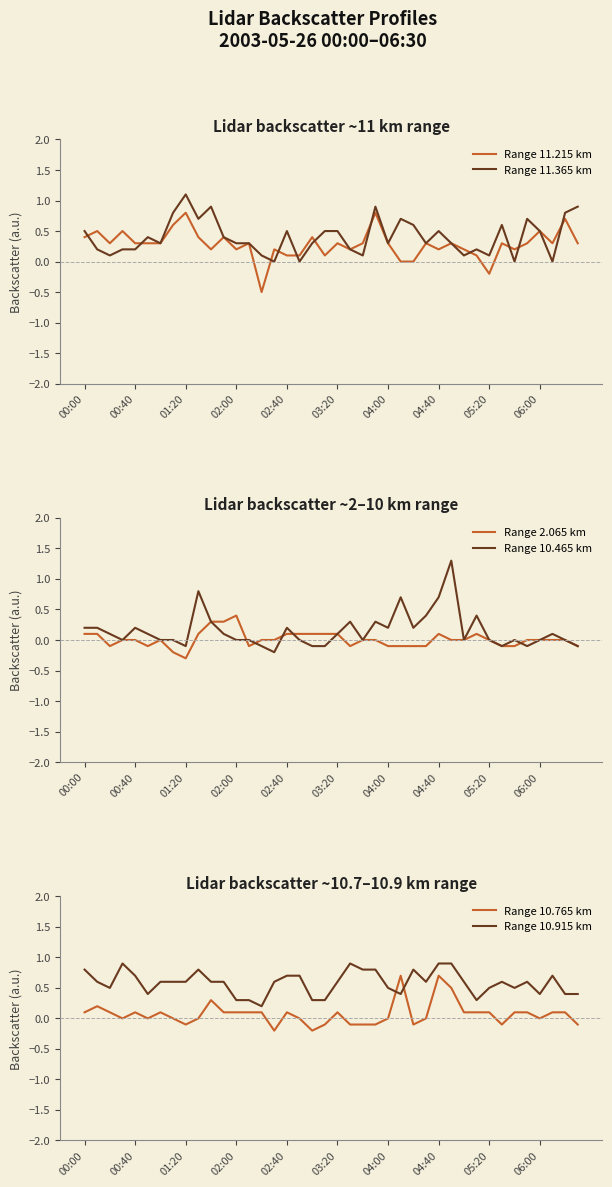

What is the spread (max minus min) of values at 00:00?

0.7